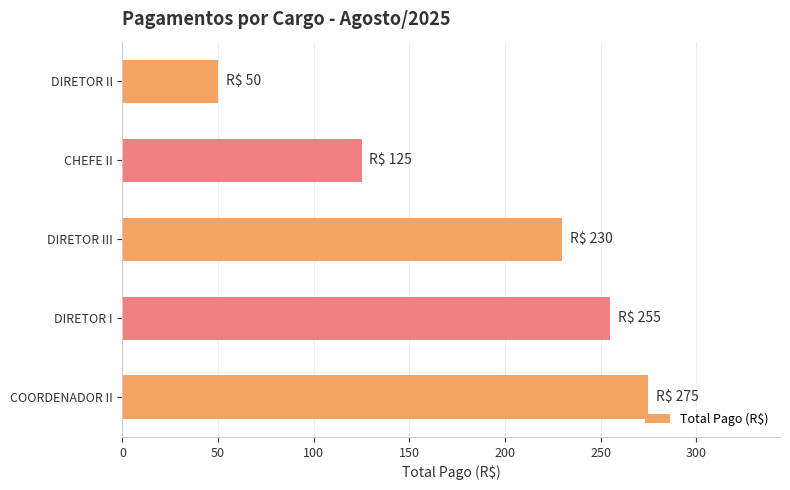

Reading bottom to top, extract all data points from this chart.

COORDENADOR II=275	DIRETOR I=255	DIRETOR III=230	CHEFE II=125	DIRETOR II=50